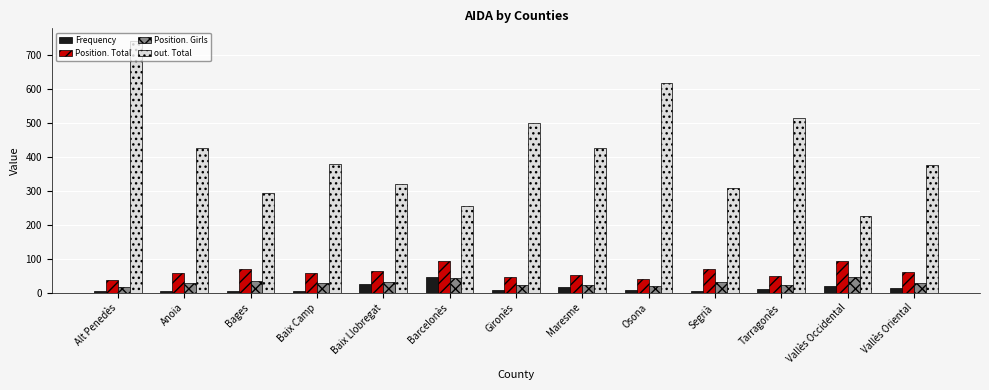

What is the total value across all series at Anoia?

518